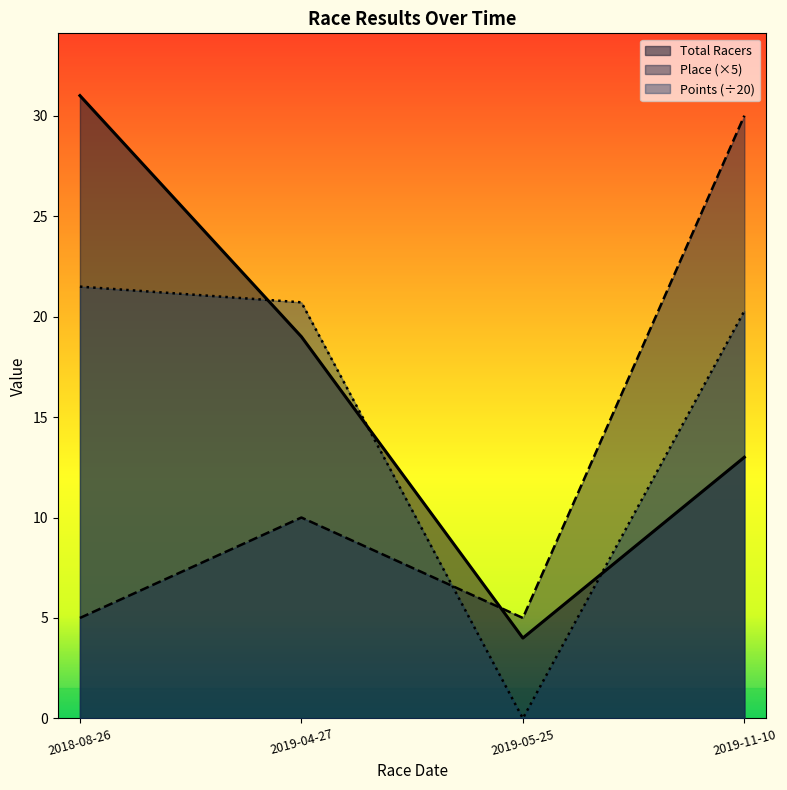

At how many categories does at least one series exceed 20?

3